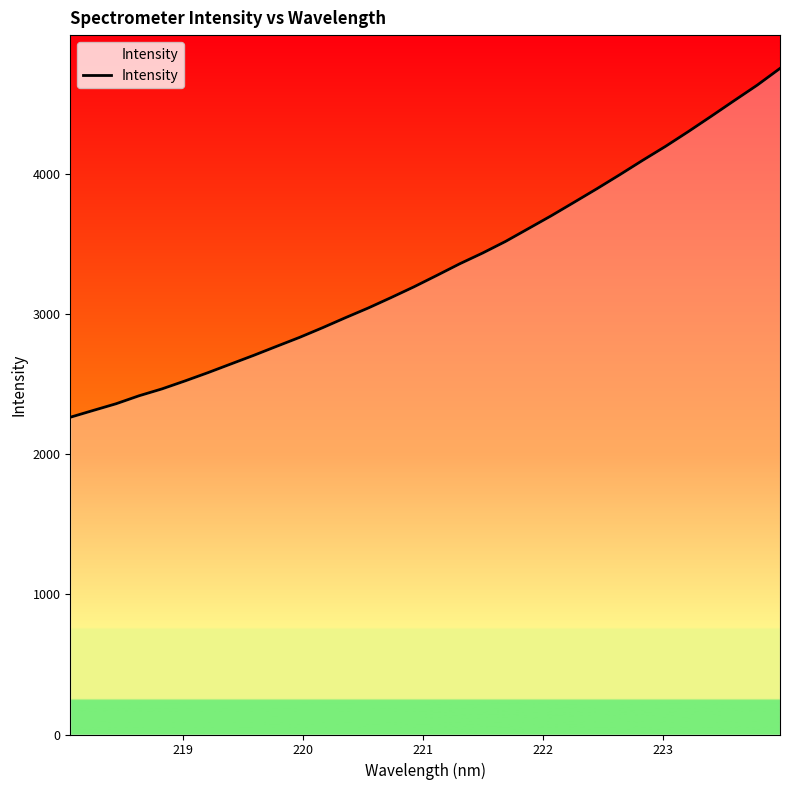

What is the difference between the maximum and minimum values?

2488.5